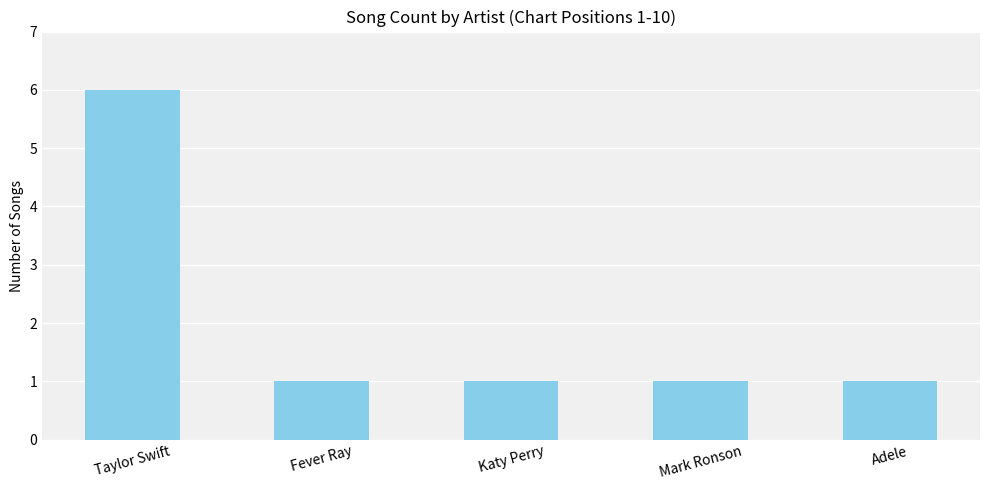

Reading left to right, transcribe all the data shown in this chart.

6	1	1	1	1